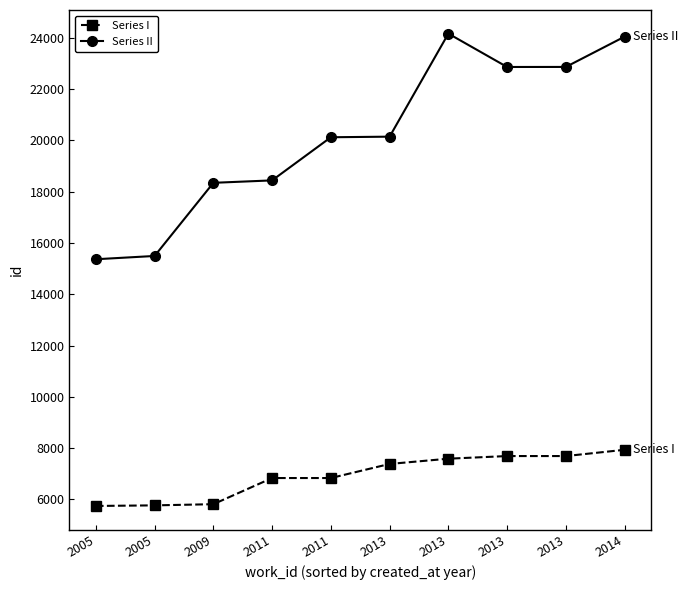

Which series has the largest total across all categories?

Series II